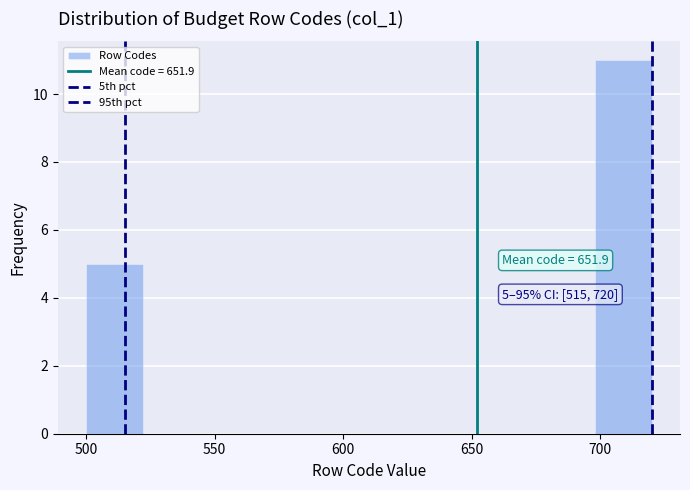

Which range on the x-axis has the tallest bar?

698 to 720